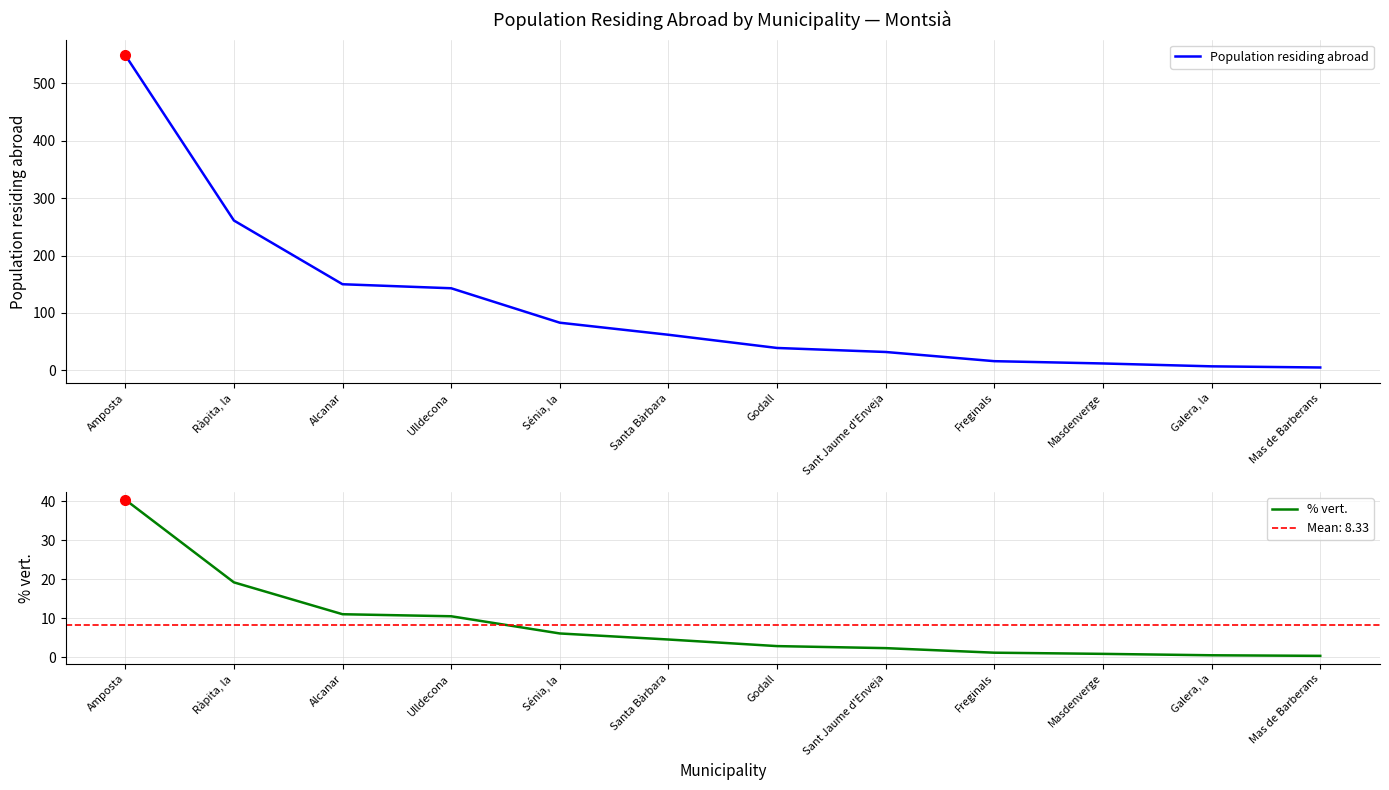

True or false: % vert. and Population residing abroad cross at least once.

False